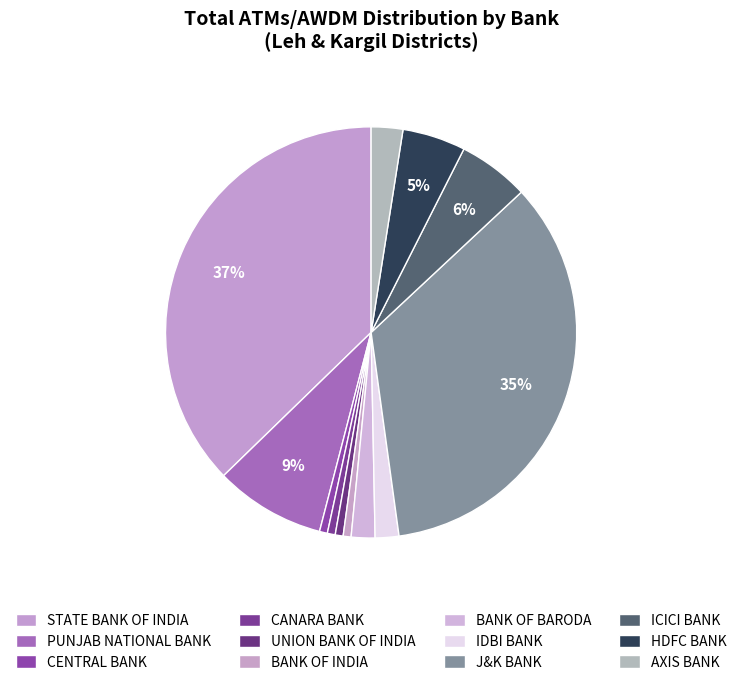

Count the number of slices in the pie.

12